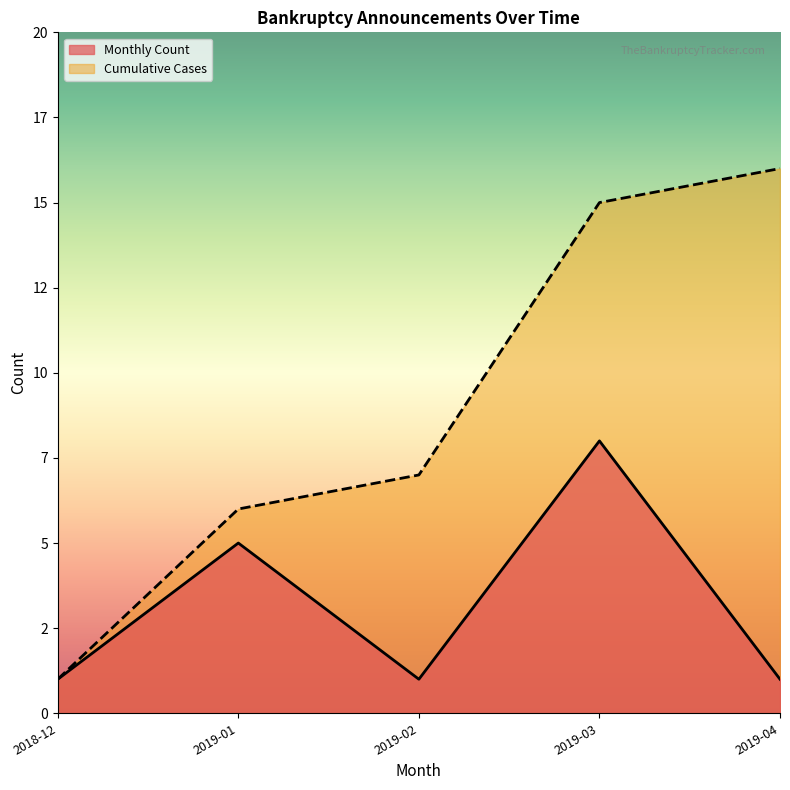

What is the minimum value for Cumulative Cases?

1